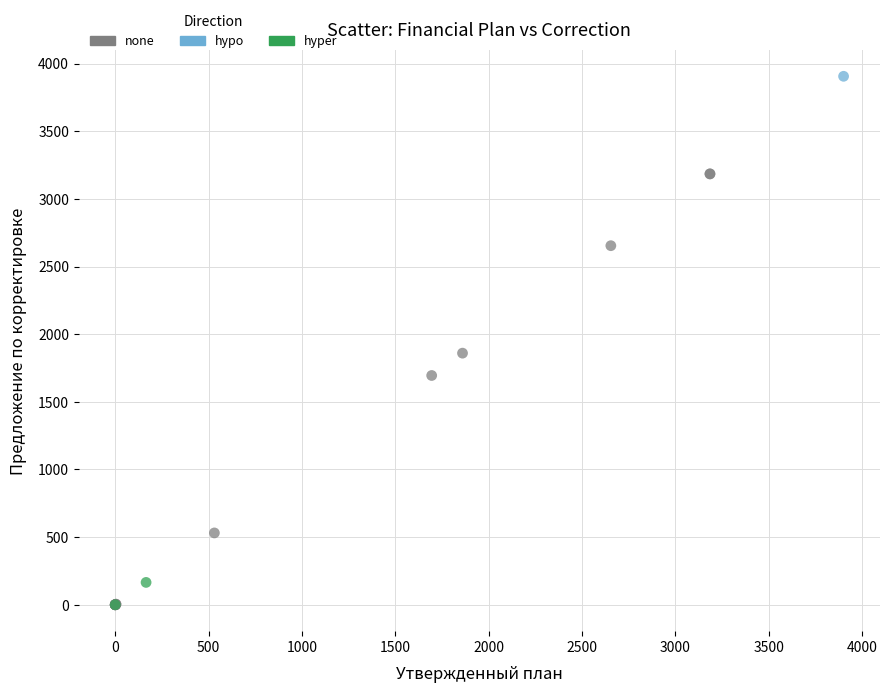

Which series contains the highest Y value?

hypo